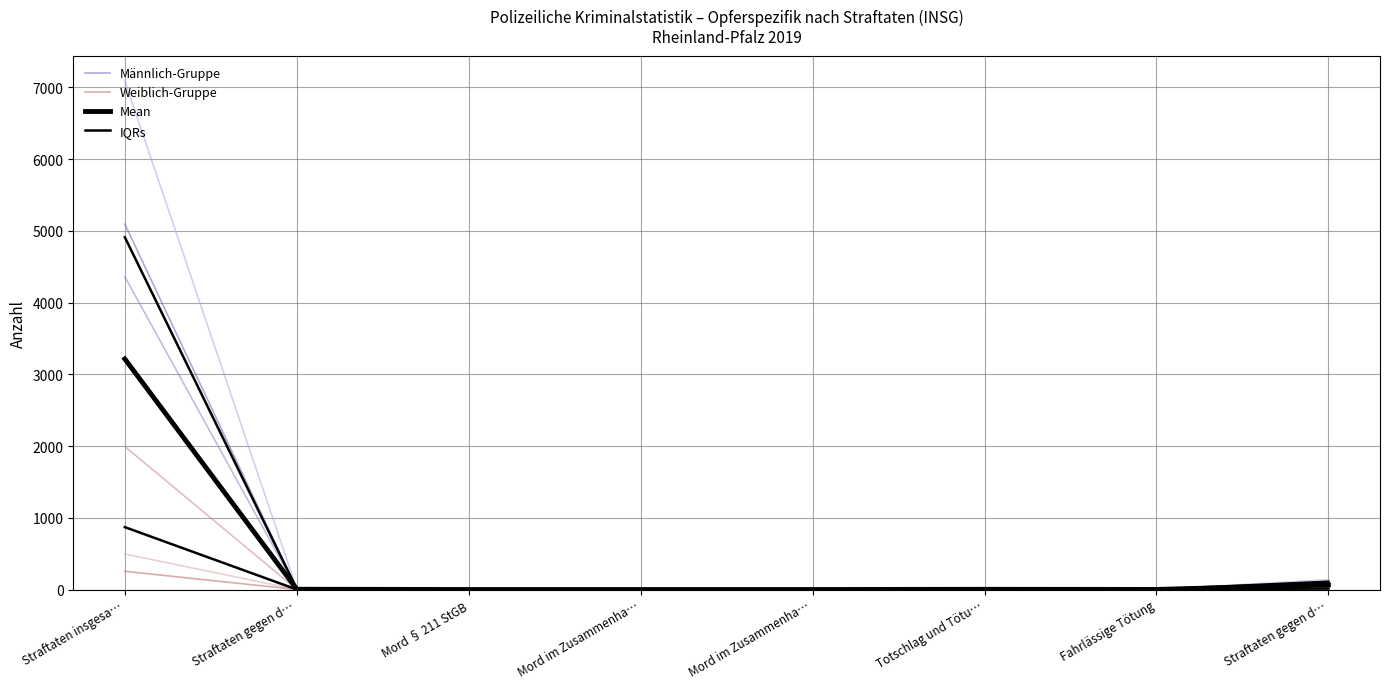

The value of Beruf/Tätigkeit insgesamt at Mord § 211 StGB is 0. True or false?

True